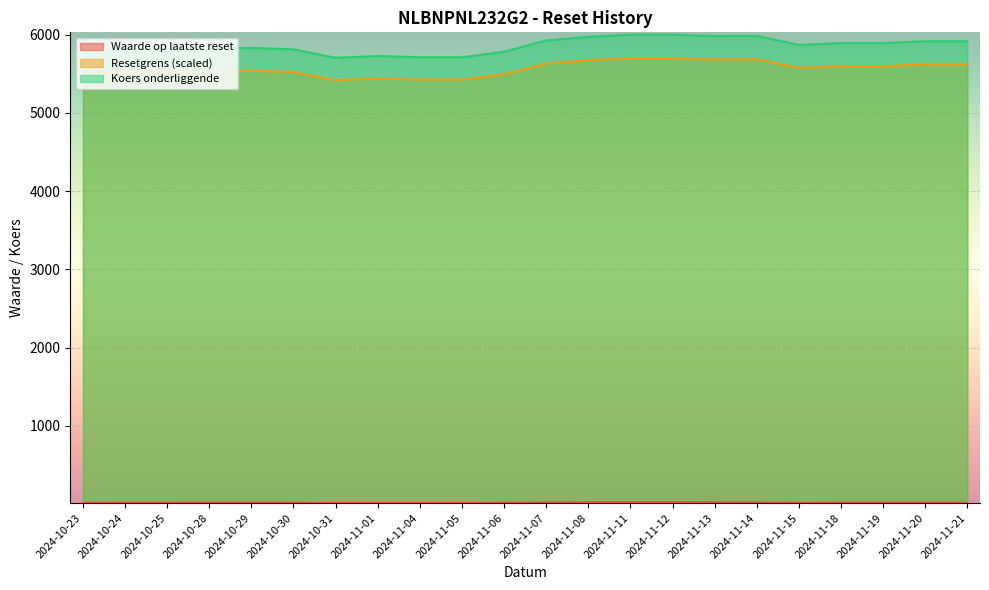

Is the value of Resetgrens (scaled) at 2024-11-20 greater than the value of Waarde op laatste reset at 2024-11-07?

Yes